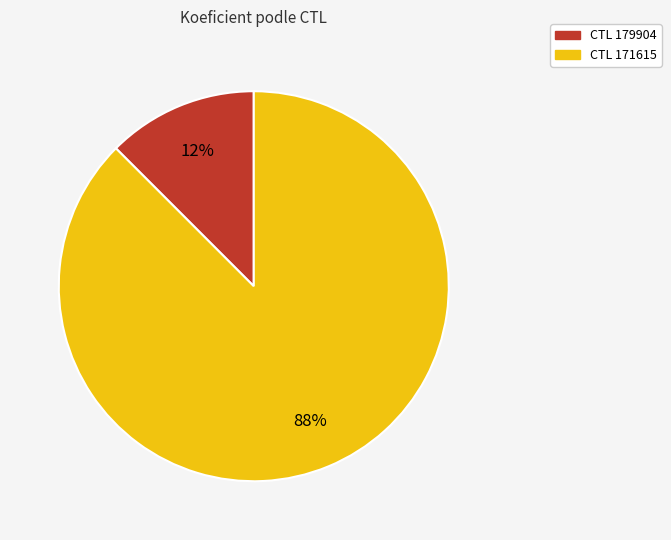

What is the largest slice in the pie chart?

CTL 171615